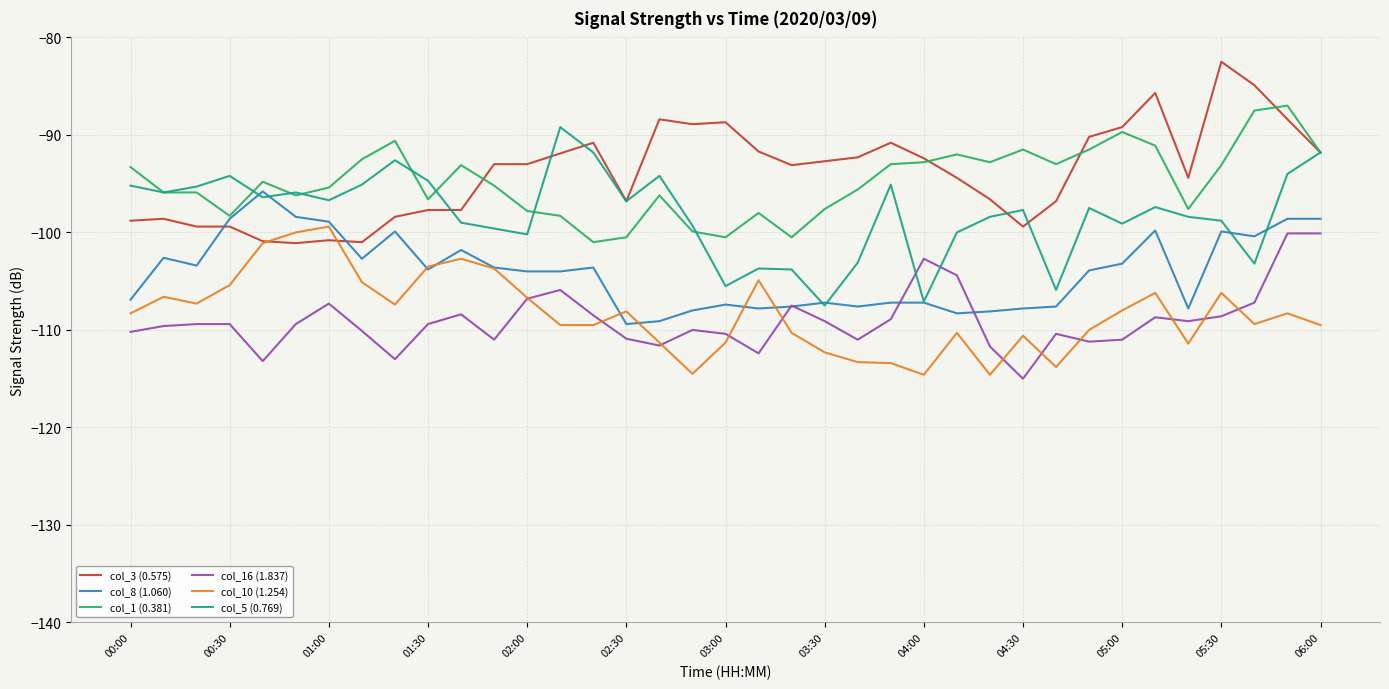

What is the maximum value shown in the chart?

-82.5